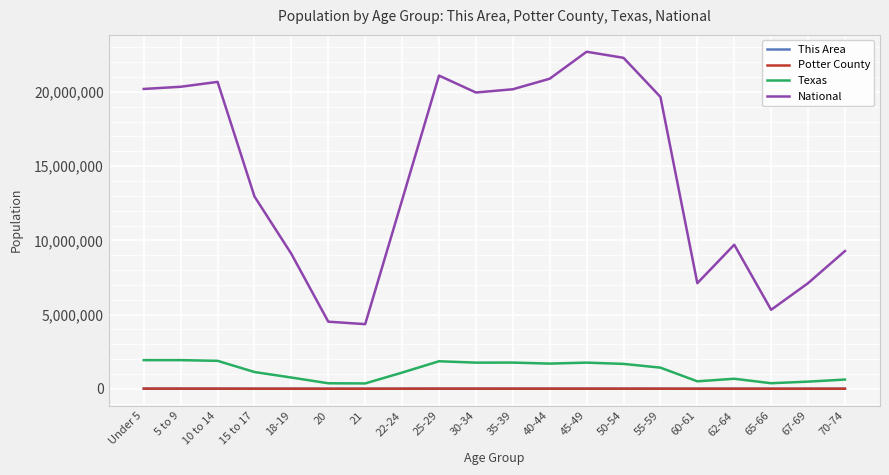

True or false: National and This Area intersect in this chart.

False